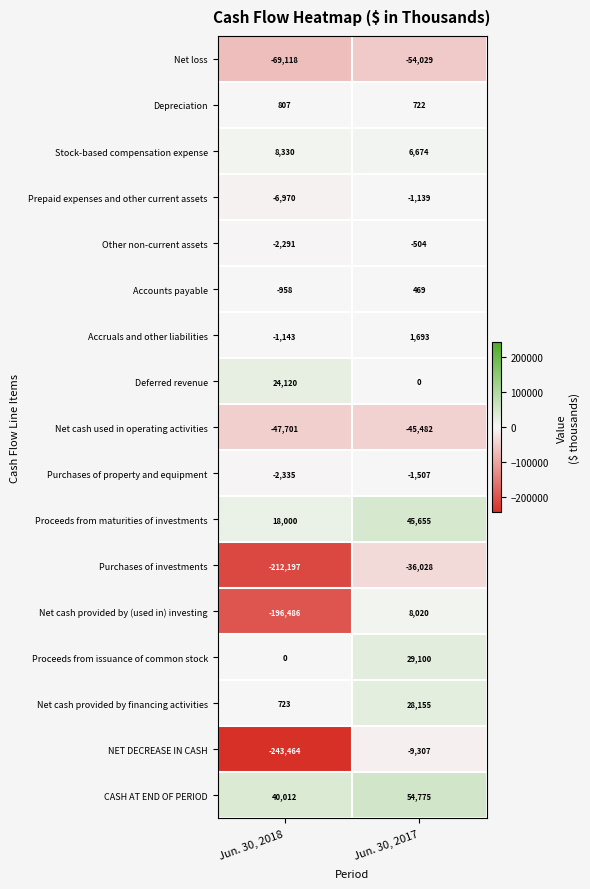

Which series changed the most between Jun. 30, 2018 and Jun. 30, 2017?

NET DECREASE IN CASH